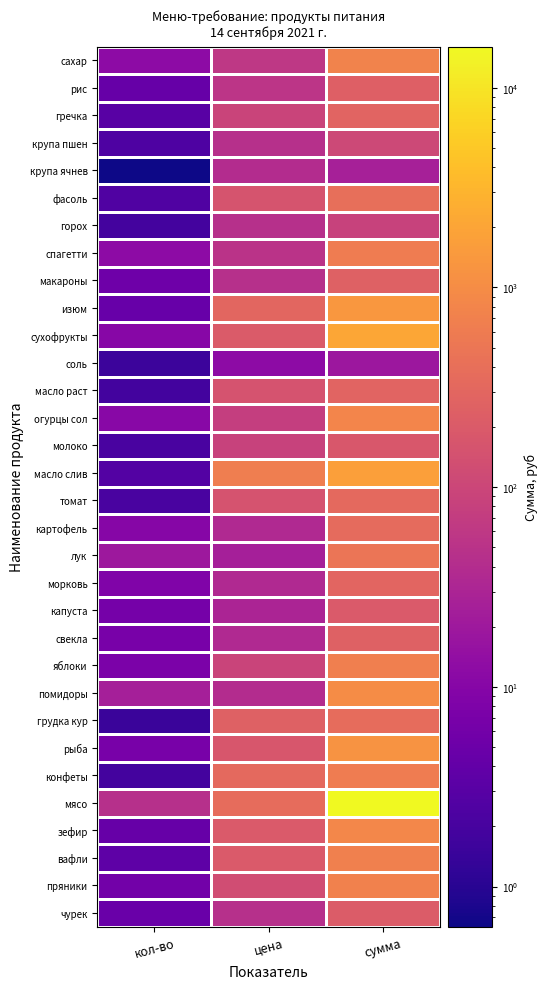

What is the total value across all series at сумма?

33273.9